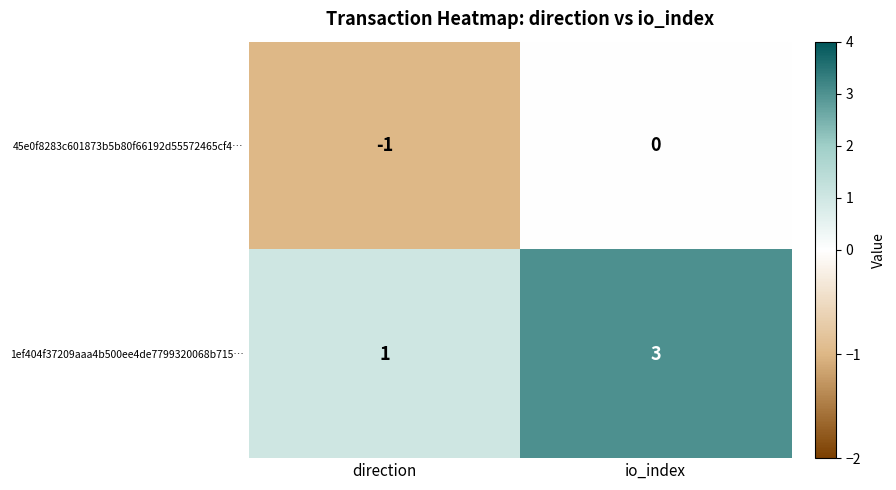

Rank the series at io_index from highest to lowest value.

1ef404f37209aaa4b500ee4de7799320068b715…, 45e0f8283c601873b5b80f66192d55572465cf4…